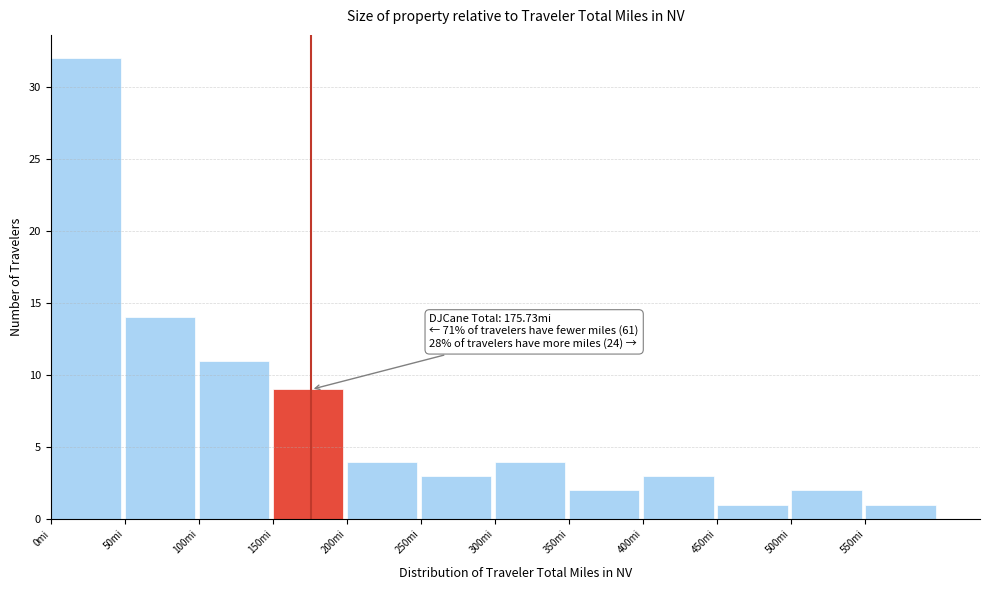

Which range on the x-axis has the tallest bar?

0 to 50